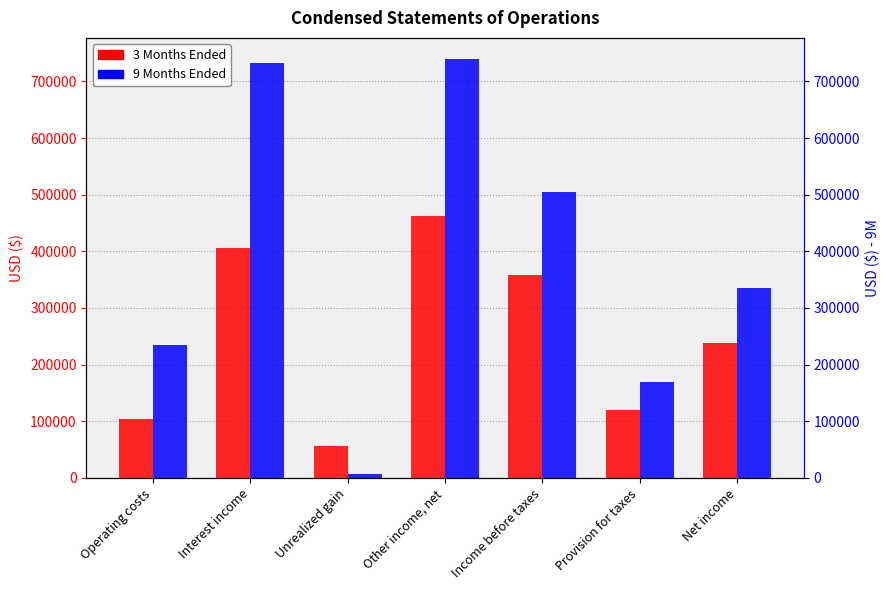

What is the total value across all series at Unrealized gain?

63609